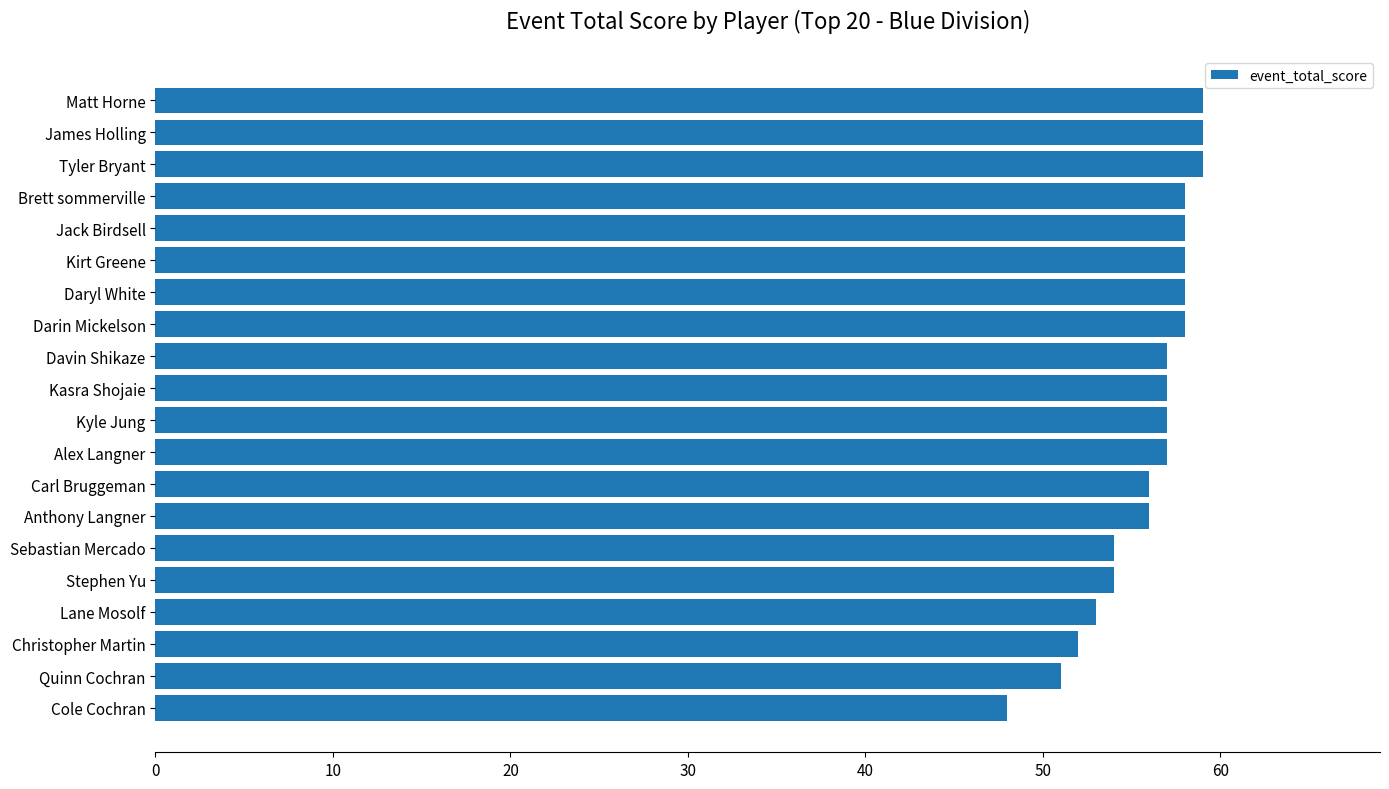

Approximately how many times larger is the value at Sebastian Mercado compared to Quinn Cochran?

1.1